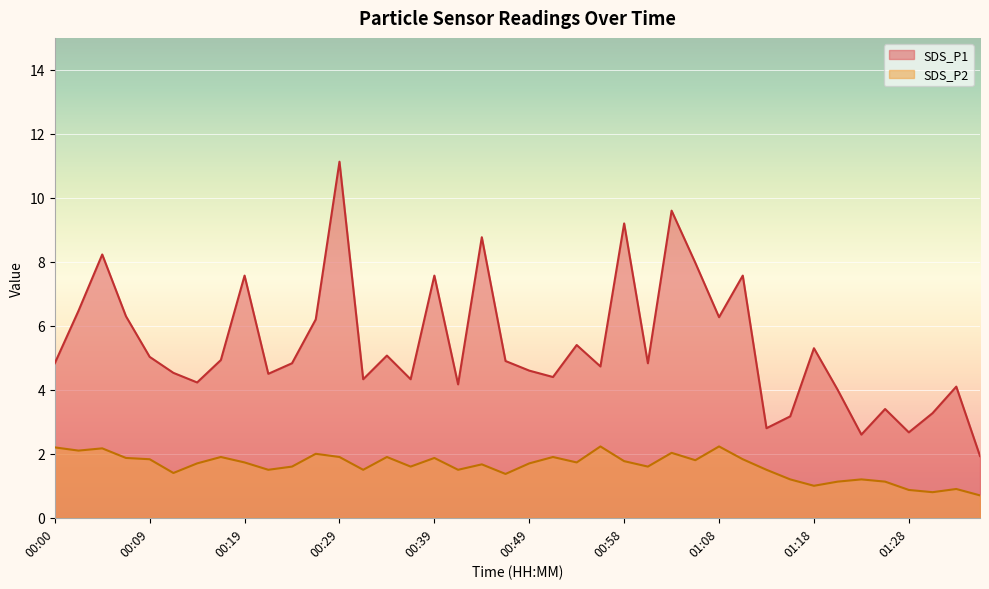

What position from the right is 00:53?

18